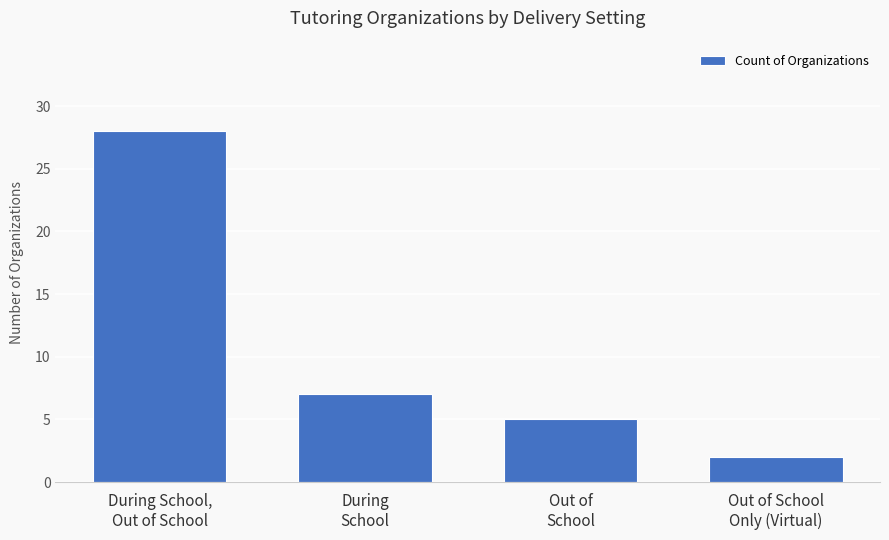

What is the difference between the values at Out of
School and During
School?

2